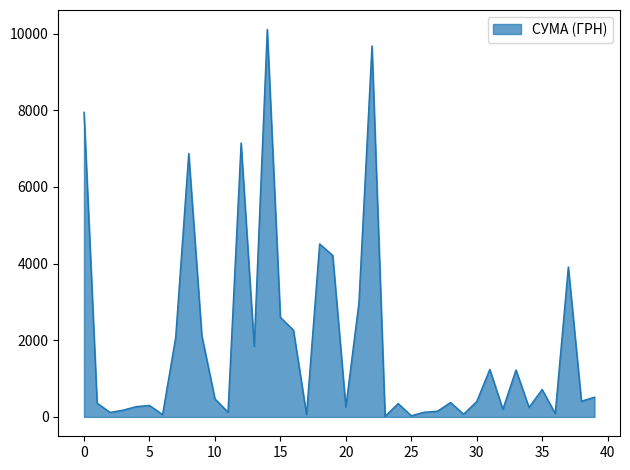

What is the difference between the maximum and minimum values?

10097.1